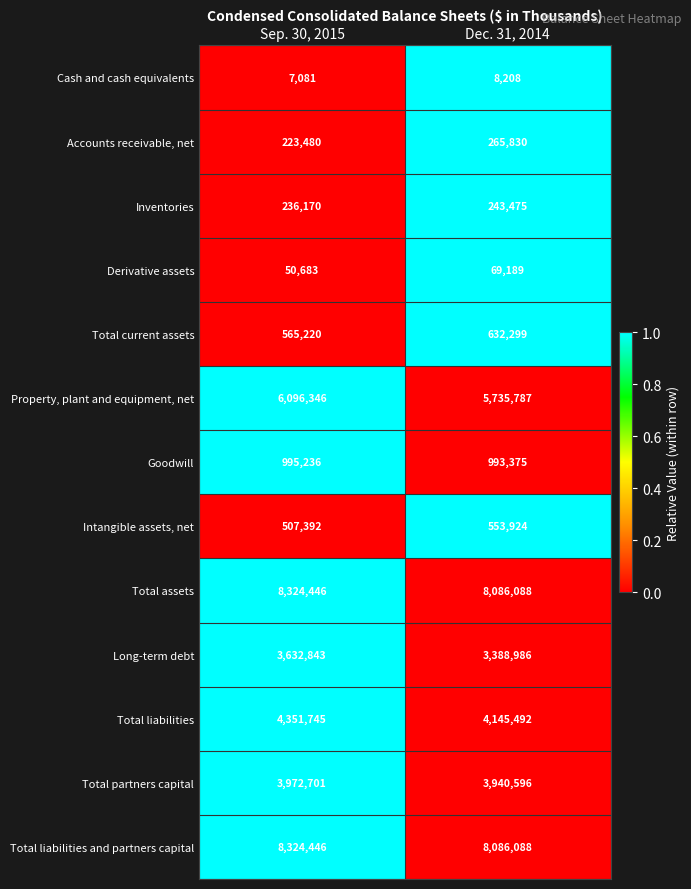

What is the total value across all series at Sep. 30, 2015?

37287789